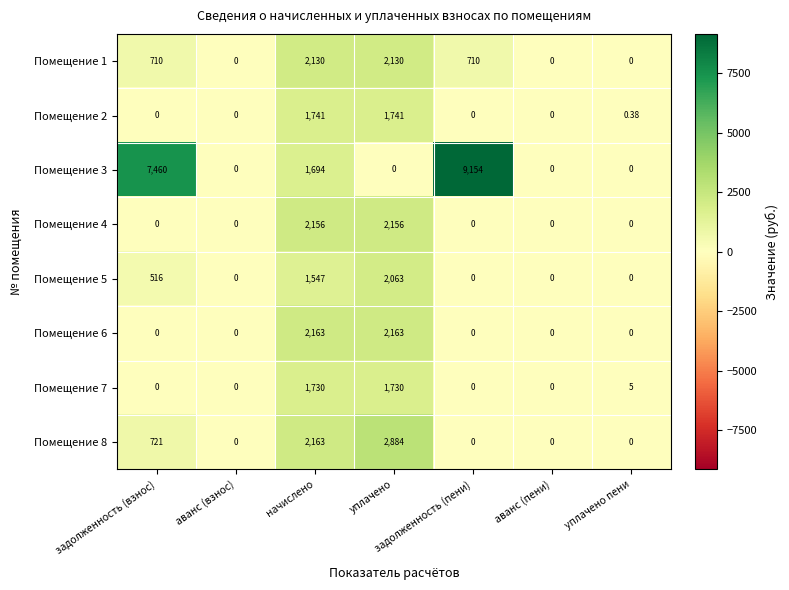

Where is Помещение 8 nearest to the value 1442?

задолженность (взнос)